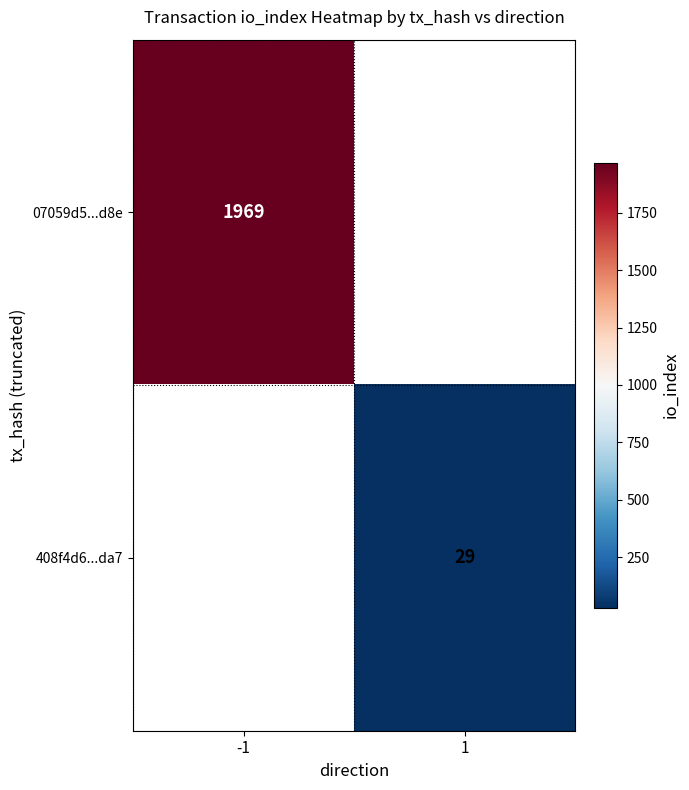

Is it true that 408f4d6...da7 equals 39 at 1?

False